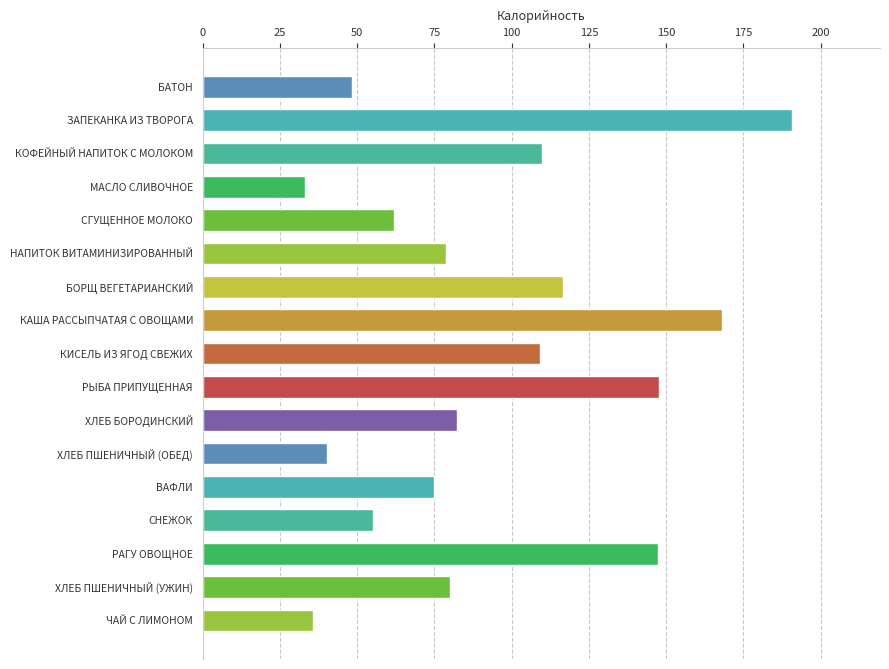

List the labels in order of value, smallest first.

МАСЛО СЛИВОЧНОЕ, ЧАЙ С ЛИМОНОМ, ХЛЕБ ПШЕНИЧНЫЙ (ОБЕД), БАТОН, СНЕЖОК, СГУЩЕННОЕ МОЛОКО, ВАФЛИ, НАПИТОК ВИТАМИНИЗИРОВАННЫЙ, ХЛЕБ ПШЕНИЧНЫЙ (УЖИН), ХЛЕБ БОРОДИНСКИЙ, КИСЕЛЬ ИЗ ЯГОД СВЕЖИХ, КОФЕЙНЫЙ НАПИТОК С МОЛОКОМ, БОРЩ ВЕГЕТАРИАНСКИЙ, РАГУ ОВОЩНОЕ, РЫБА ПРИПУЩЕННАЯ, КАША РАССЫПЧАТАЯ С ОВОЩАМИ, ЗАПЕКАНКА ИЗ ТВОРОГА